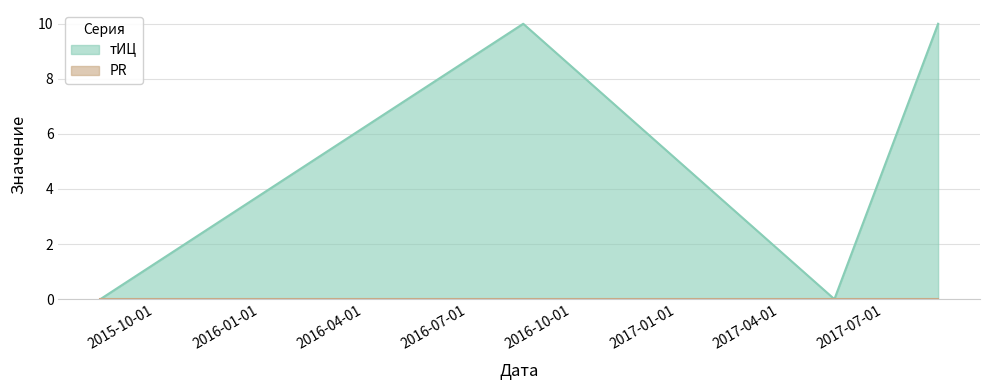

Which label corresponds to the smallest value in the chart?

2015-08-14